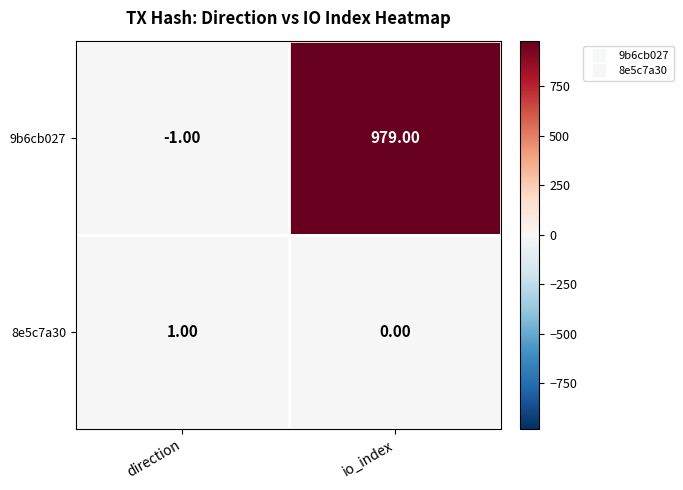

List the series in order of their overall mean, highest first.

9b6cb027, 8e5c7a30